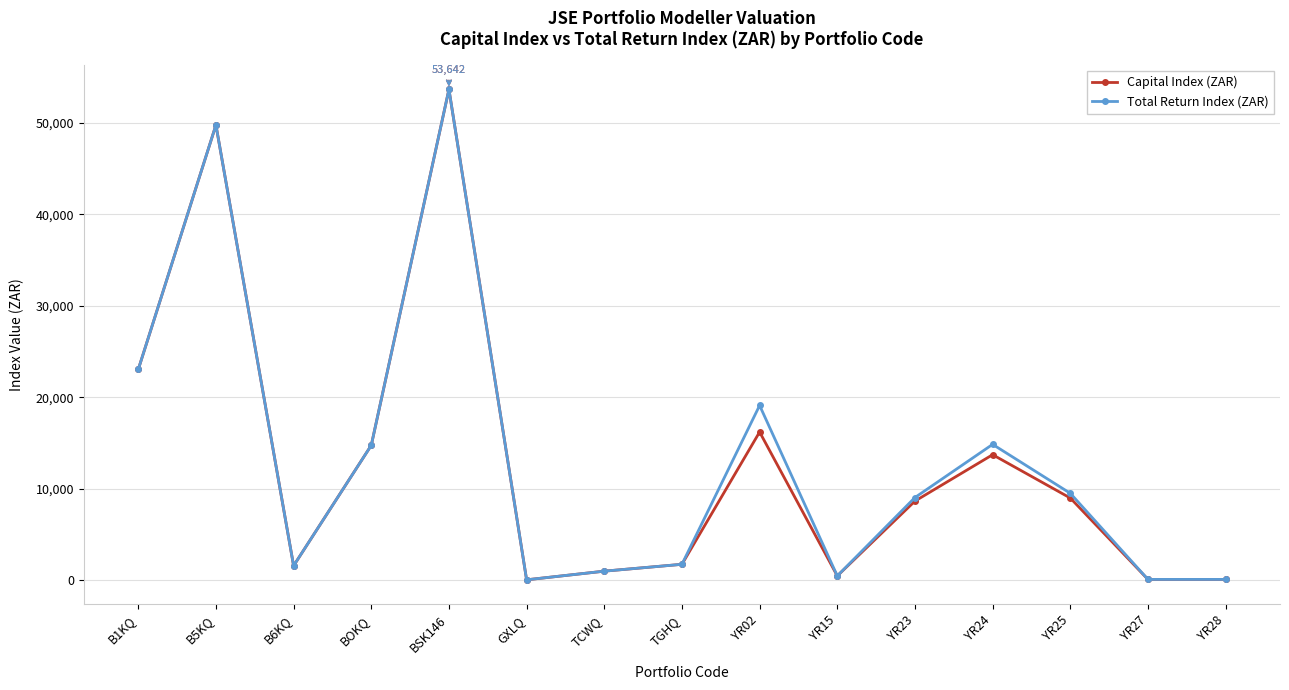

What is the highest value of the Total Return Index (ZAR) series?

53641.7